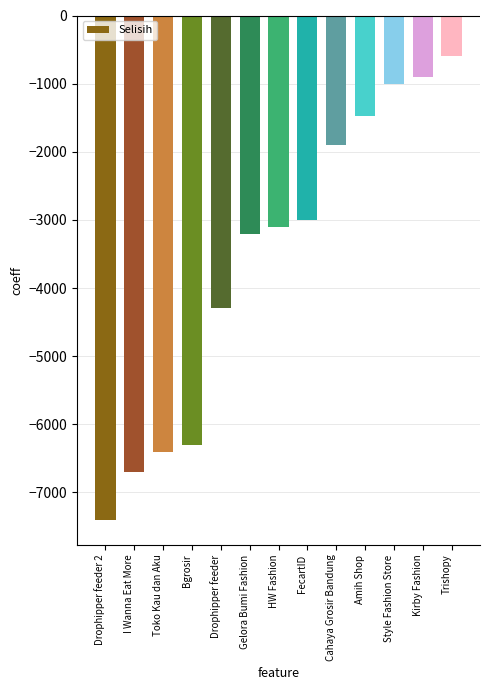

The chart shows a value of -1402 at Kirby Fashion. True or false?

False